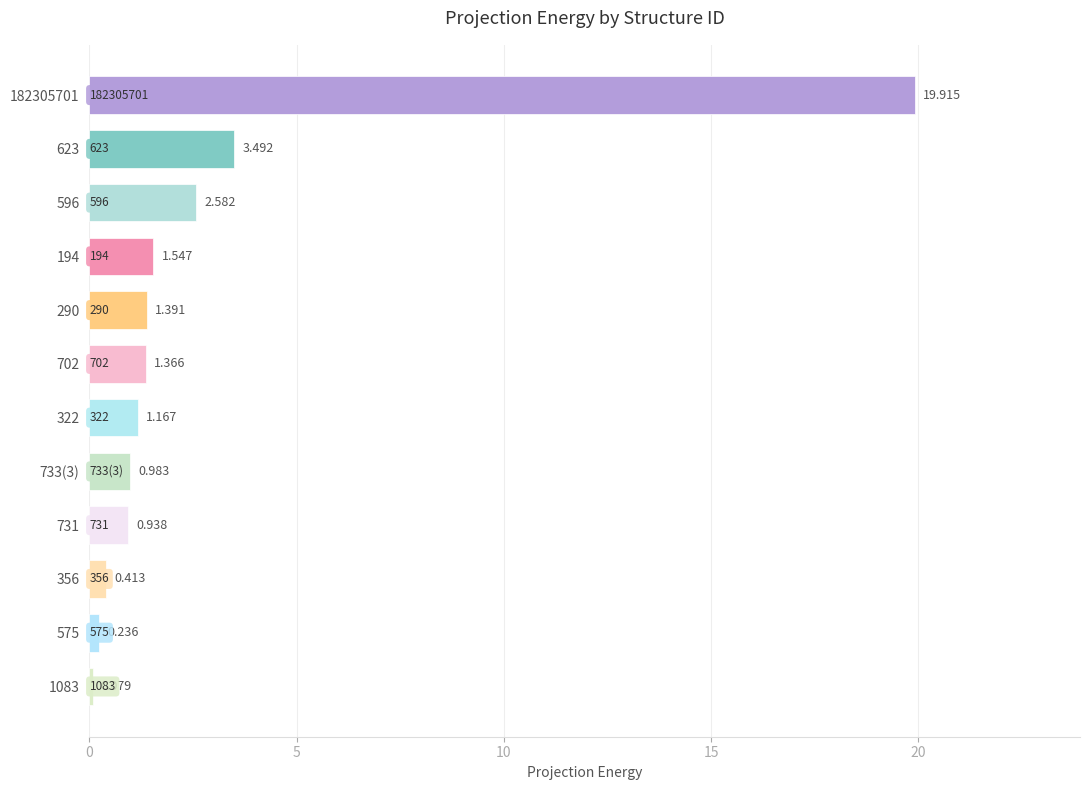

What is the difference between the second highest and second lowest values?

3.3